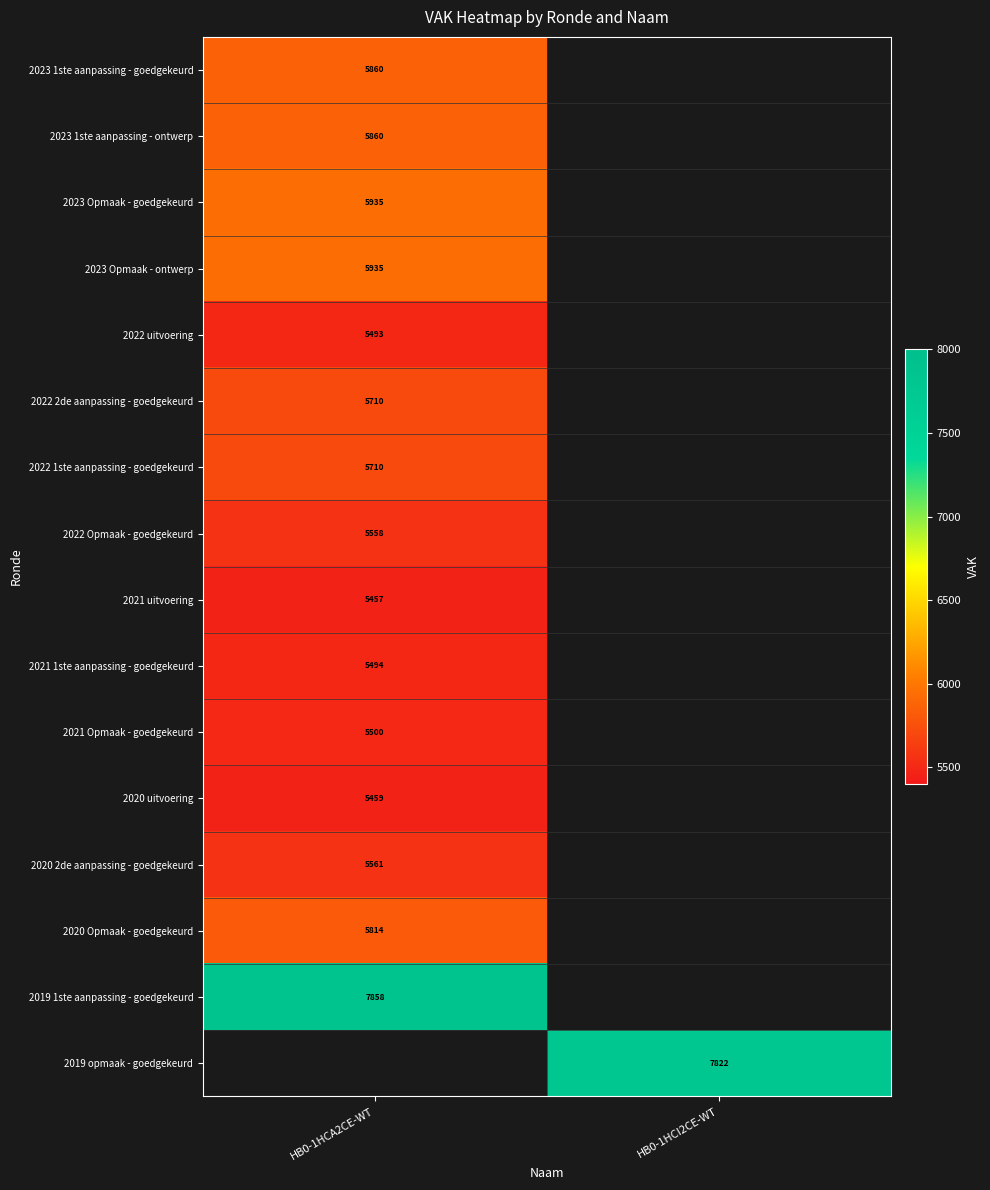

Is the value of 2020 uitvoering at HB0-1HCA2CE-WT greater than the value of 2023 1ste aanpassing - ontwerp at HB0-1HCA2CE-WT?

No